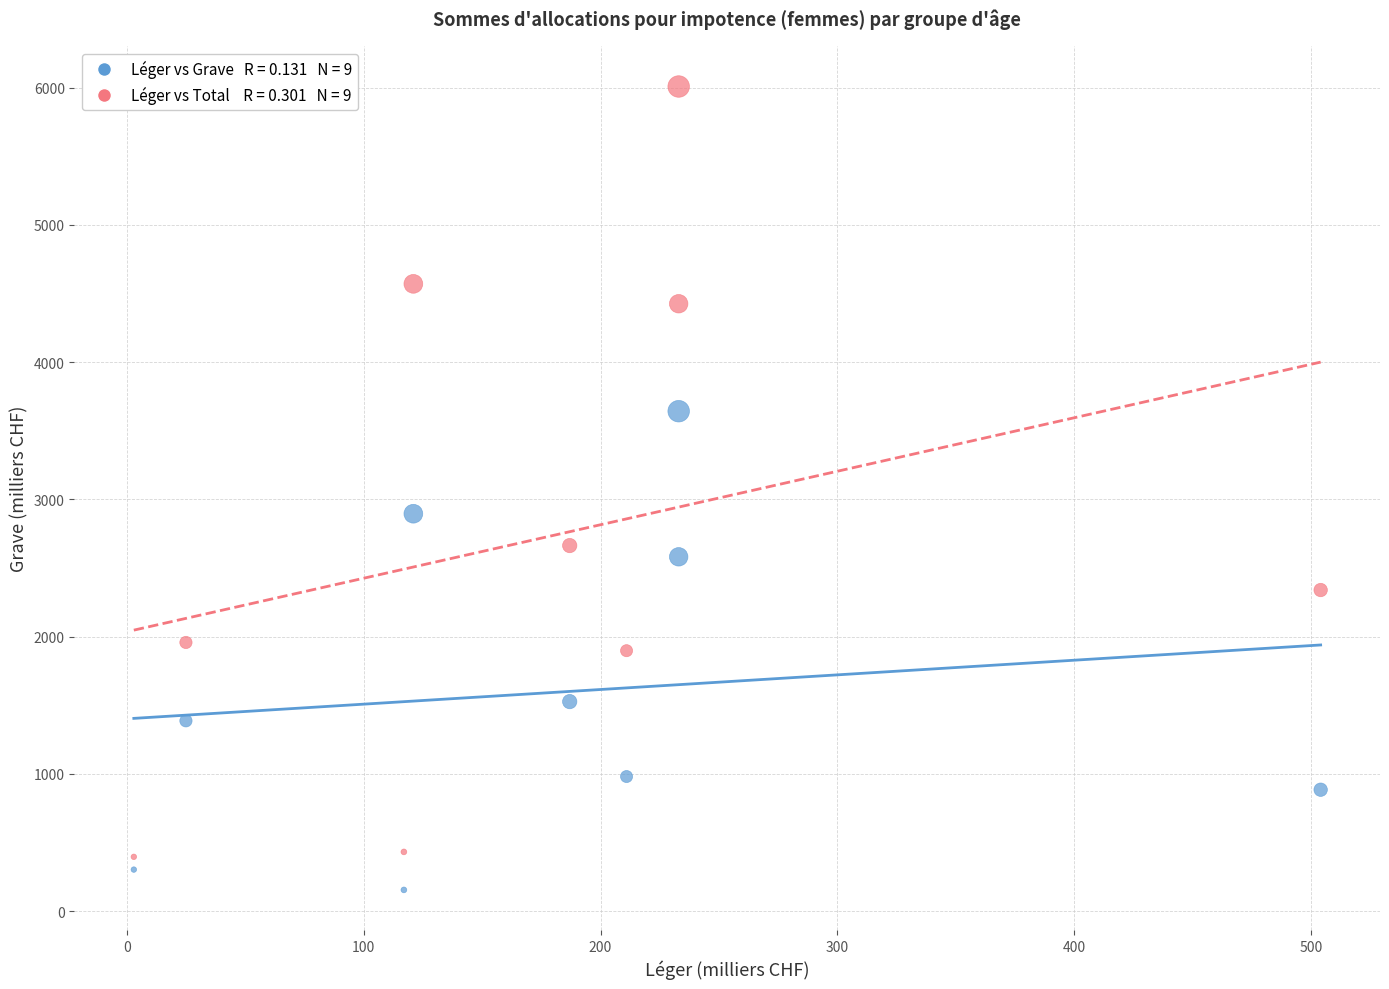

Across all series, what Y value is closest to 3082?

2896